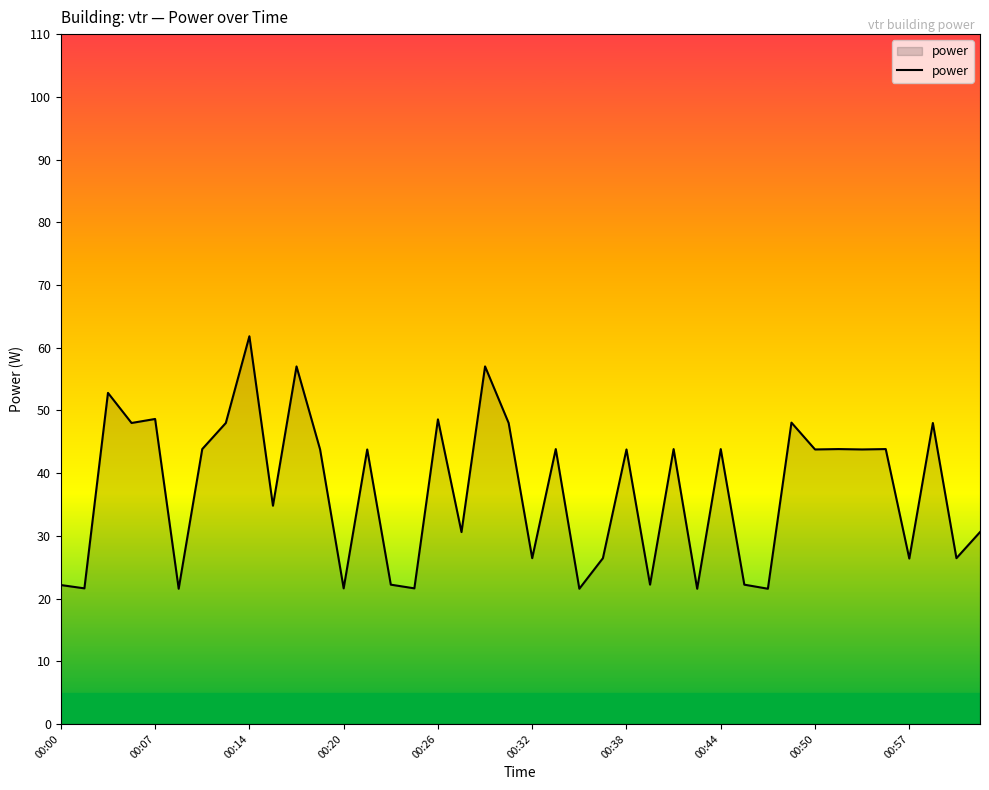

What is the difference between the maximum and minimum values?

40.3